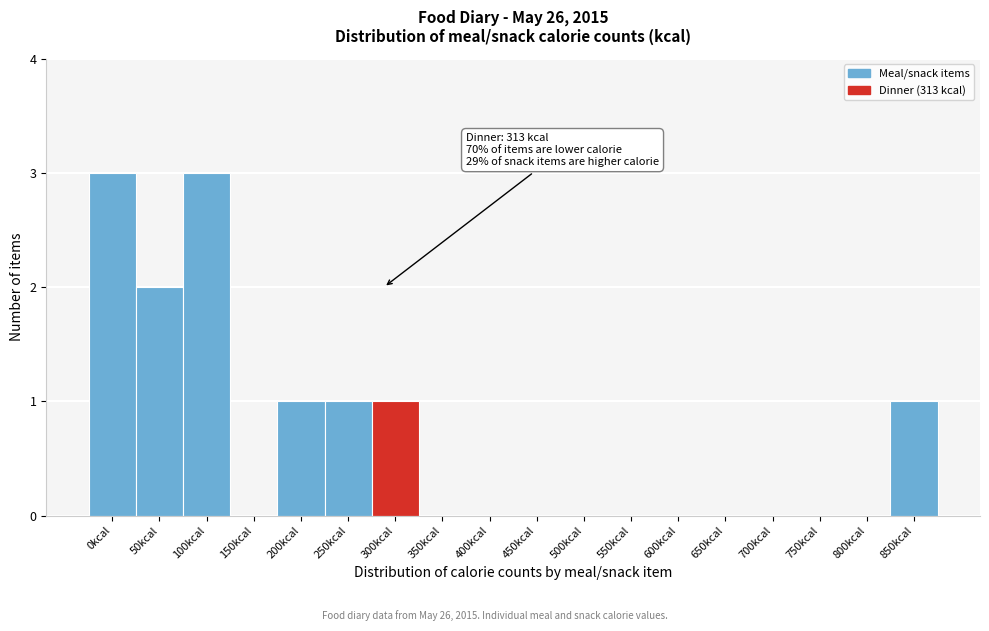

Reading left to right, extract all data points from this chart.

0kcal=3	50kcal=2	100kcal=3	150kcal=0	200kcal=1	250kcal=1	300kcal=1	350kcal=0	400kcal=0	450kcal=0	500kcal=0	550kcal=0	600kcal=0	650kcal=0	700kcal=0	750kcal=0	800kcal=0	850kcal=1